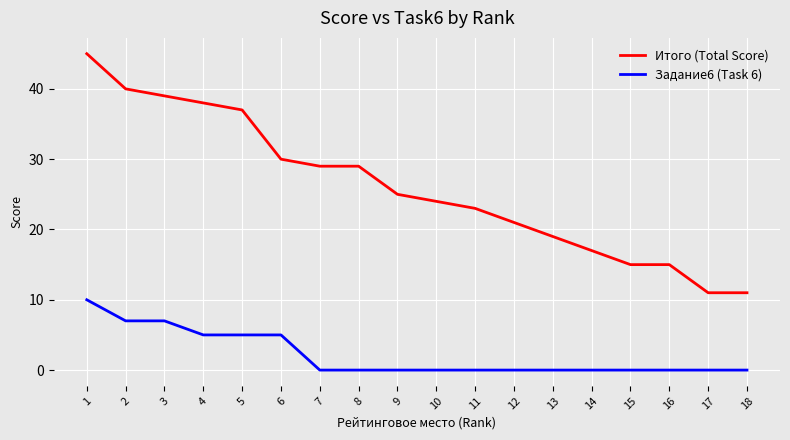

Reading right to left, transcribe all the data shown in this chart.

Итого (Total Score): 11	11	15	15	17	19	21	23	24	25	29	29	30	37	38	39	40	45
Задание6 (Task 6): 0	0	0	0	0	0	0	0	0	0	0	0	5	5	5	7	7	10